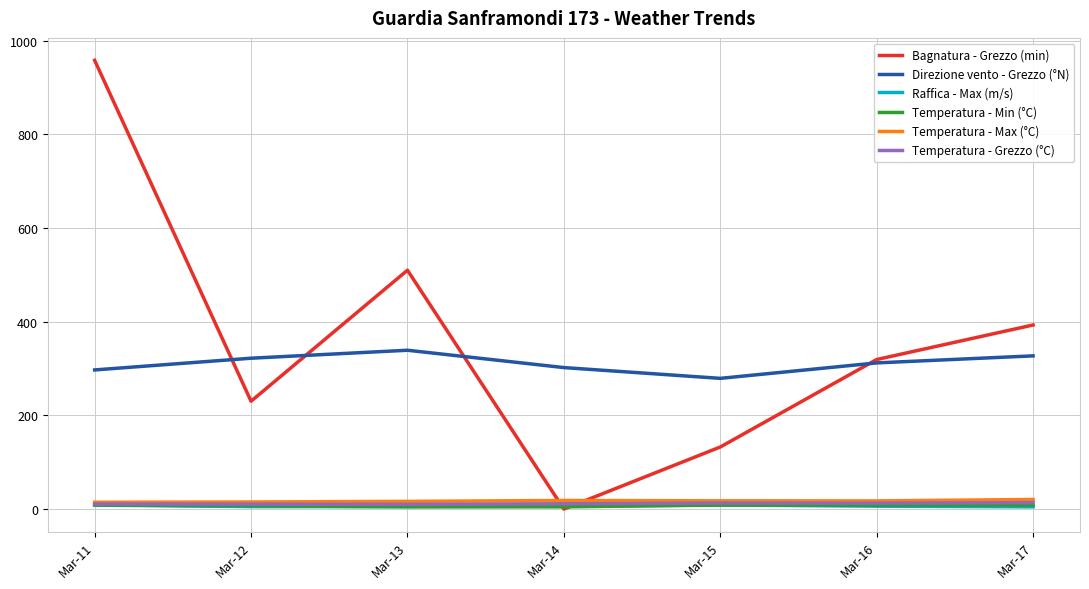

At which label does Bagnatura - Grezzo (min) reach its minimum?

Mar-14